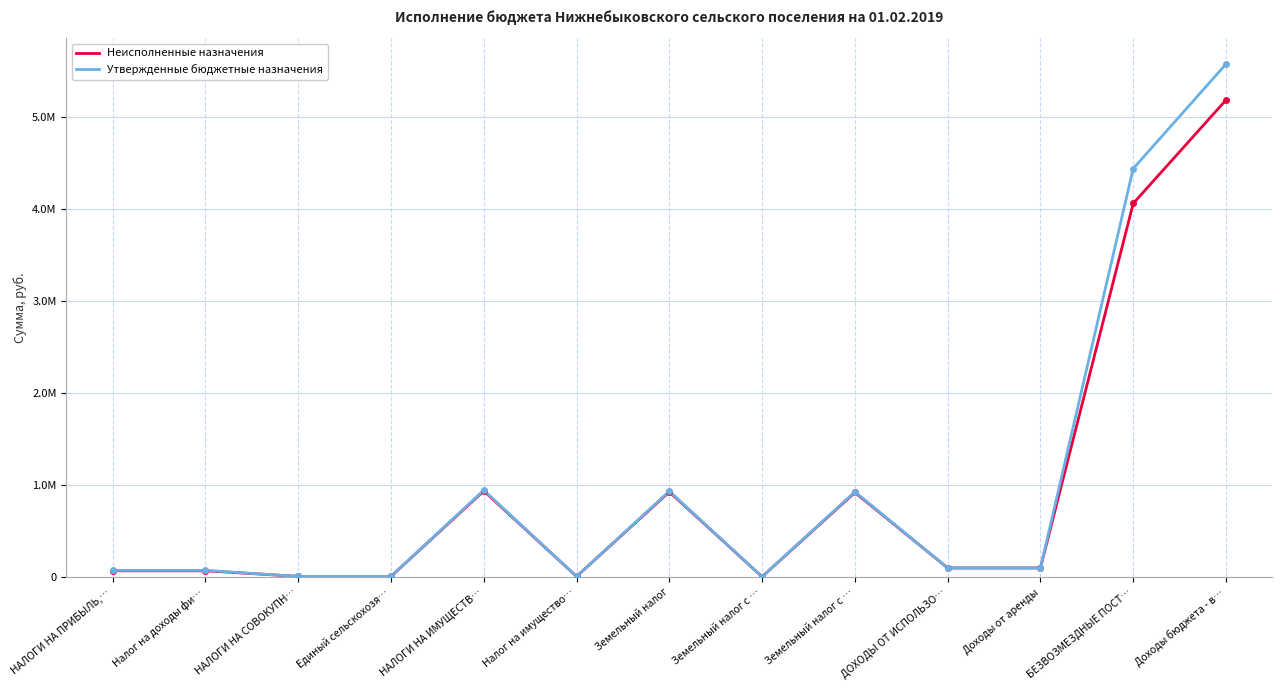

What is the average value of the Утвержденные бюджетные назначения series?

1017453.8